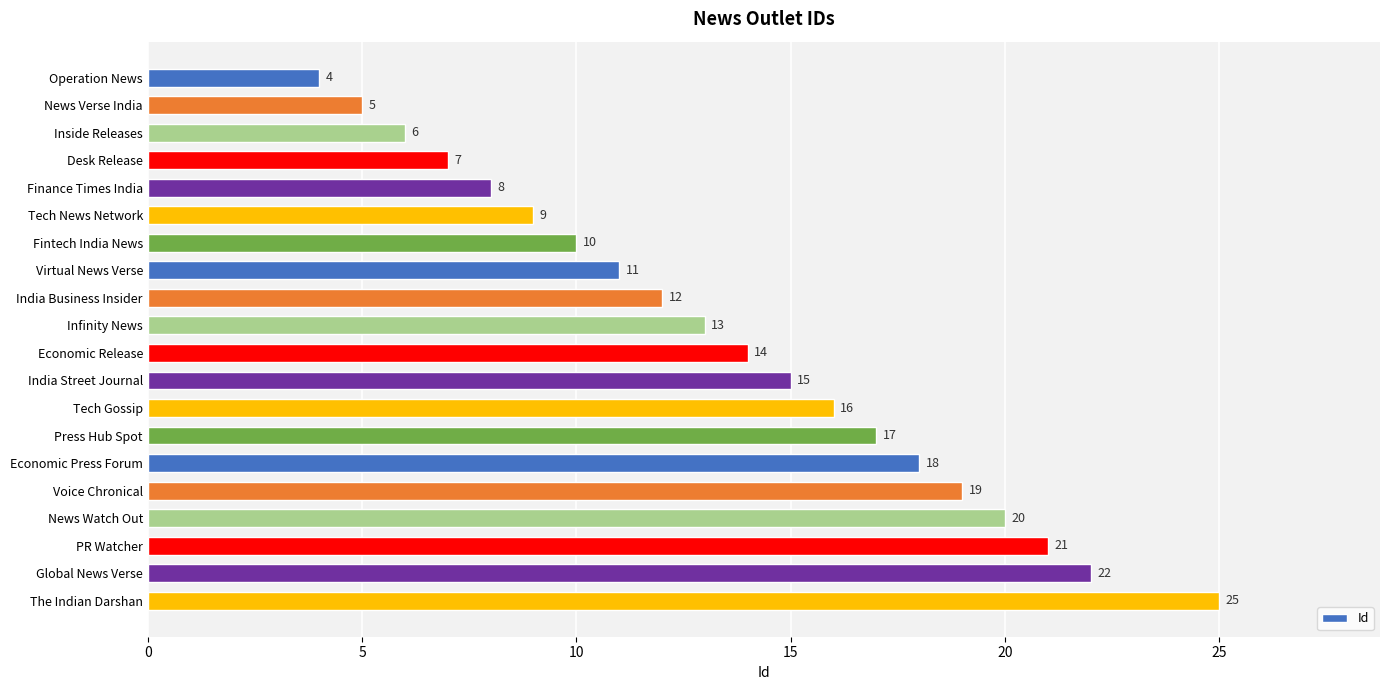

What is the change in value from Inside Releases to Voice Chronical?

+13